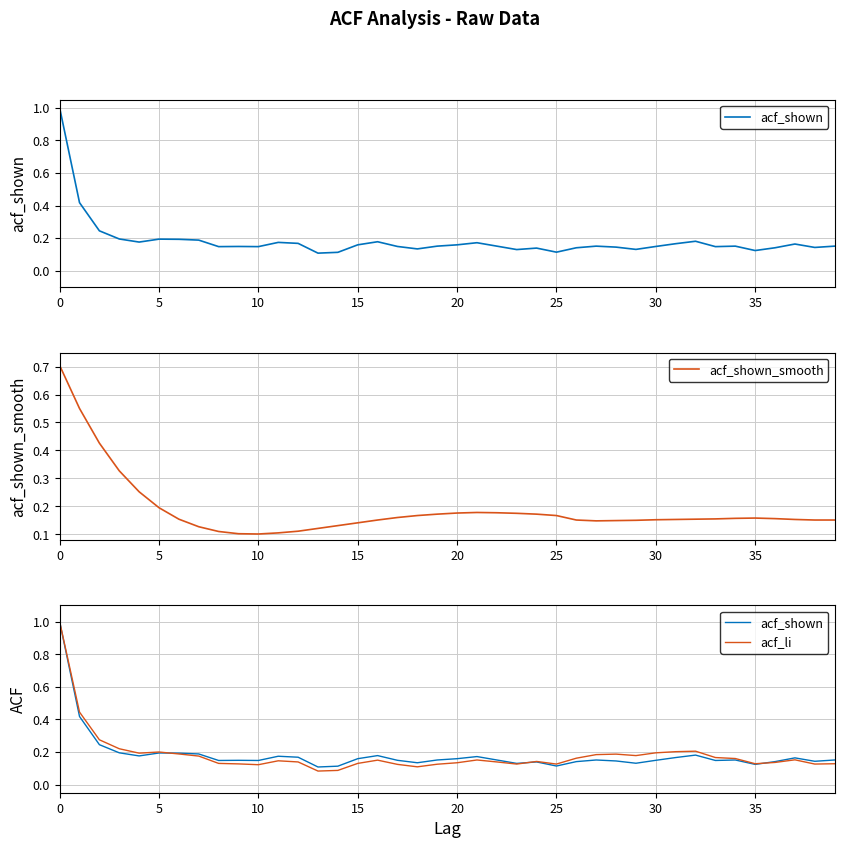

True or false: acf_shown and acf_shown_smooth cross at least once.

True